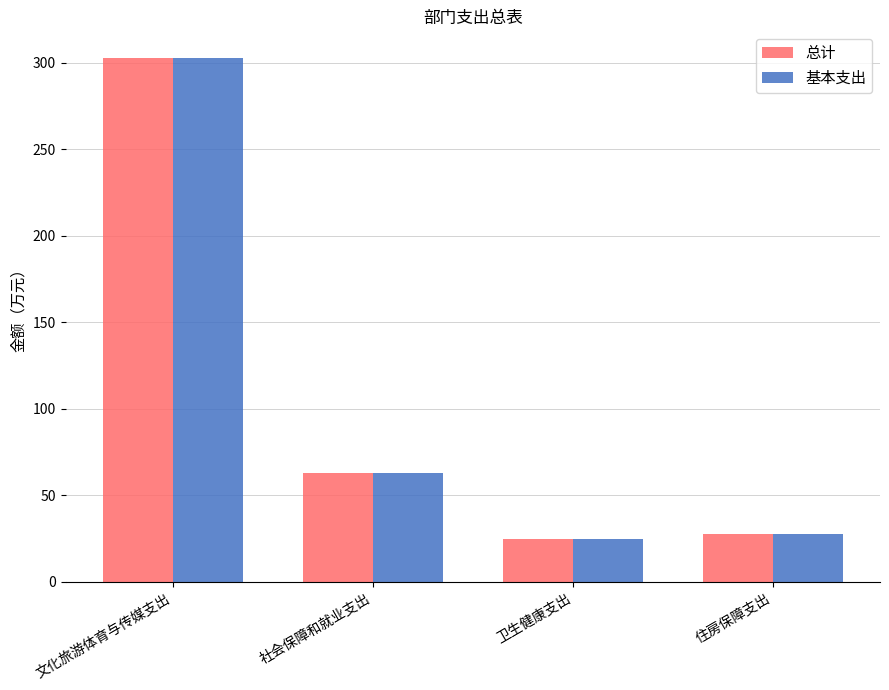

How many distinct data groups are displayed?

2